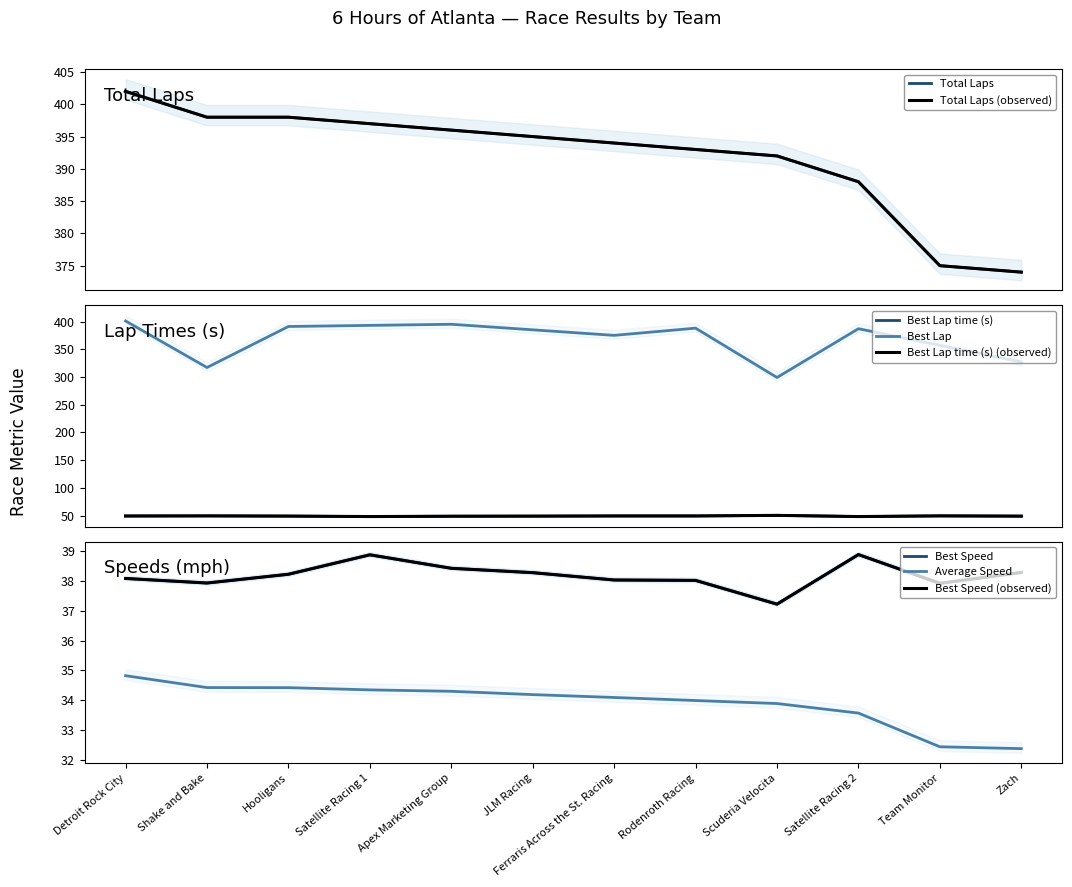

True or false: Best Lap has more than 1 interior local peaks.

True